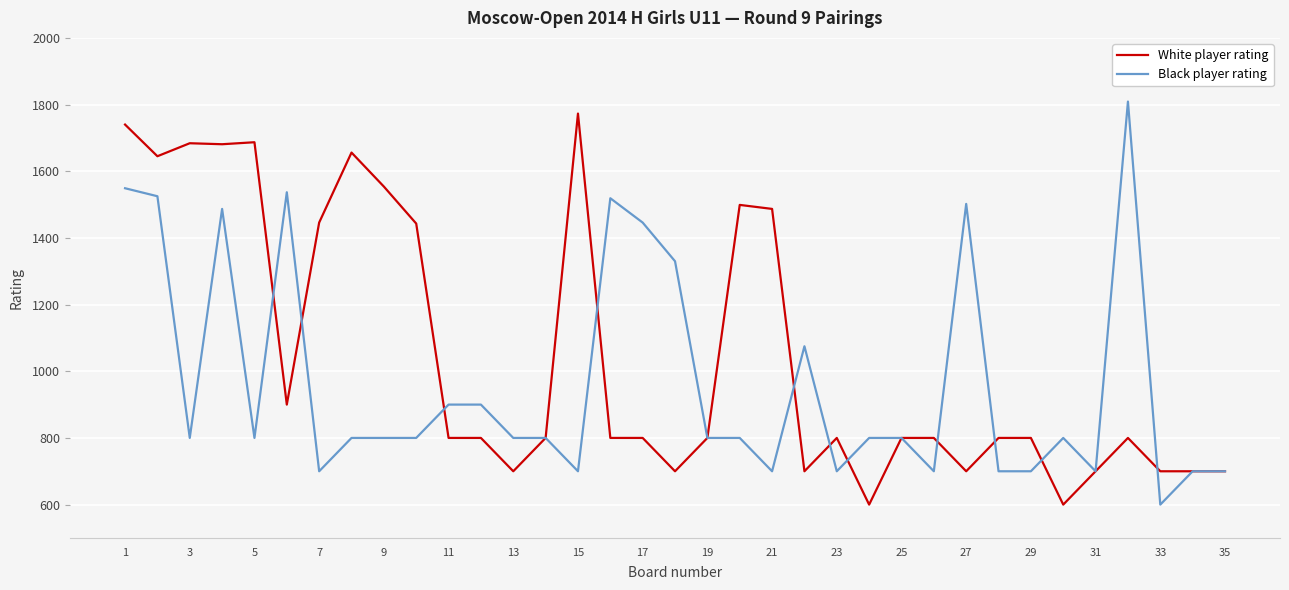

Which series has the largest total across all categories?

White player rating